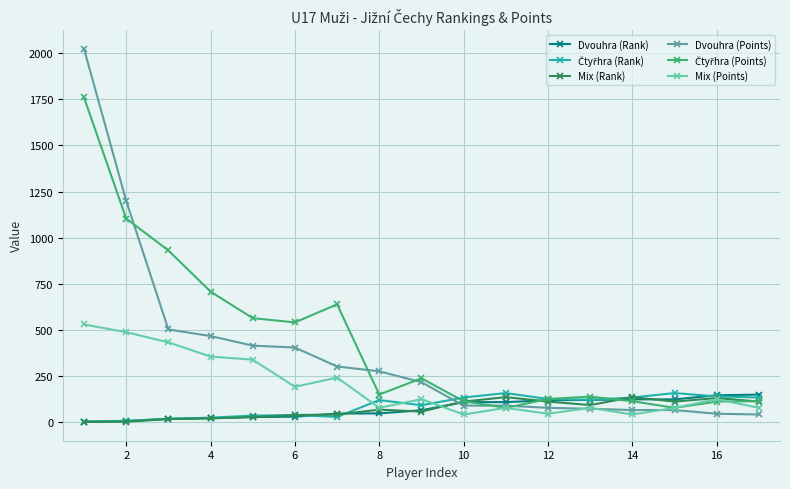

True or false: Mix (Points) has more than 1 points higher than both neighbors.

True